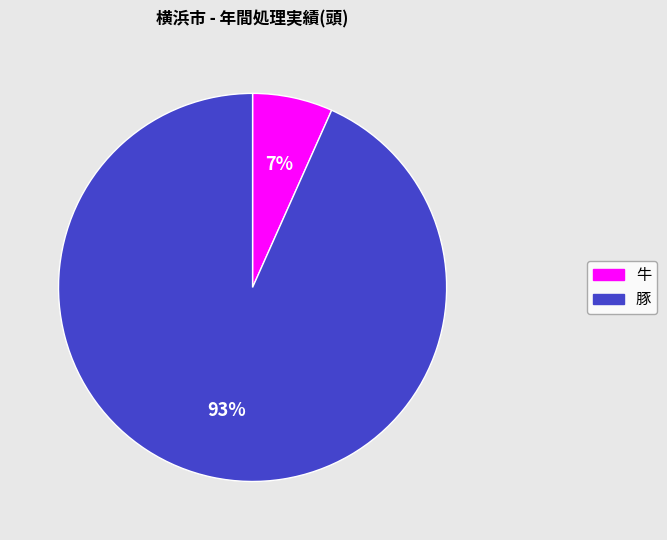

What percentage is the 牛 slice, to the nearest percent?

7%